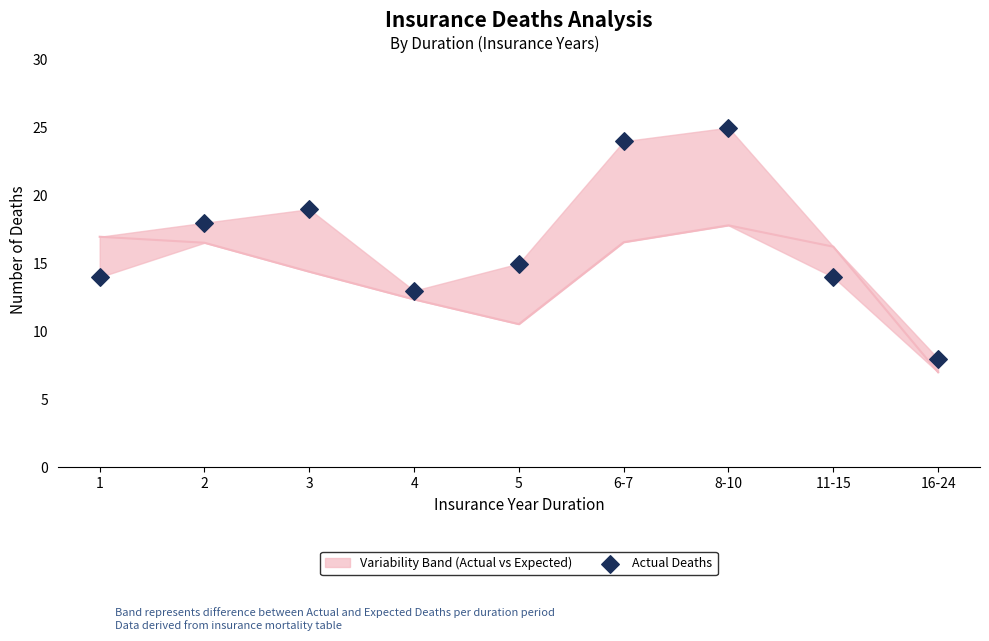

What is the change in value from 3 to 6-7?

+5